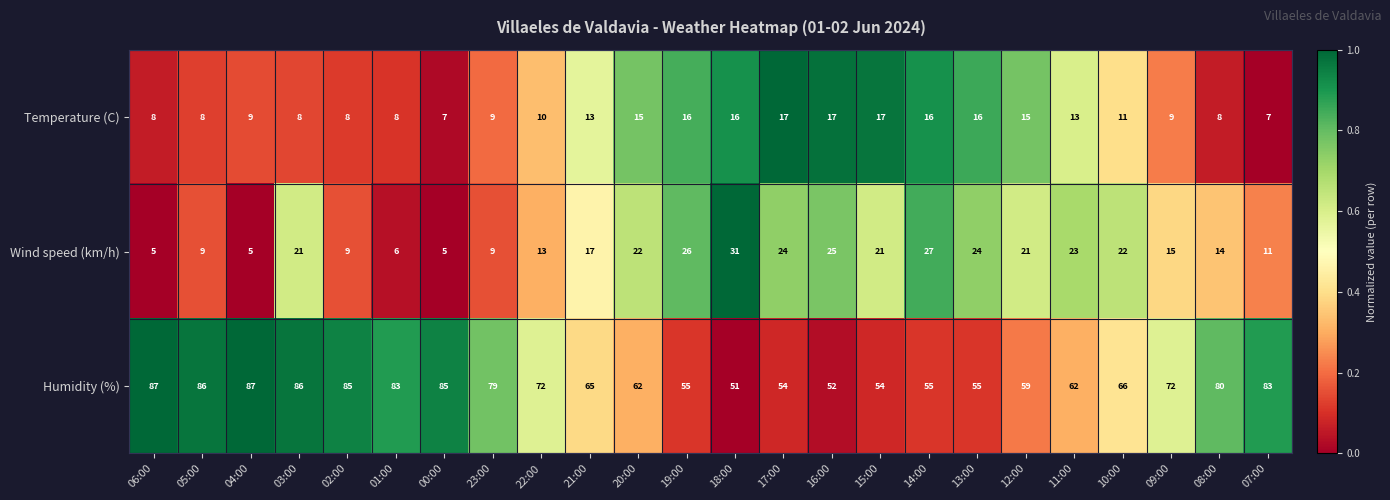

Rank the series by their maximum value, from lowest to highest.

Temperature (C), Wind speed (km/h), Humidity (%)